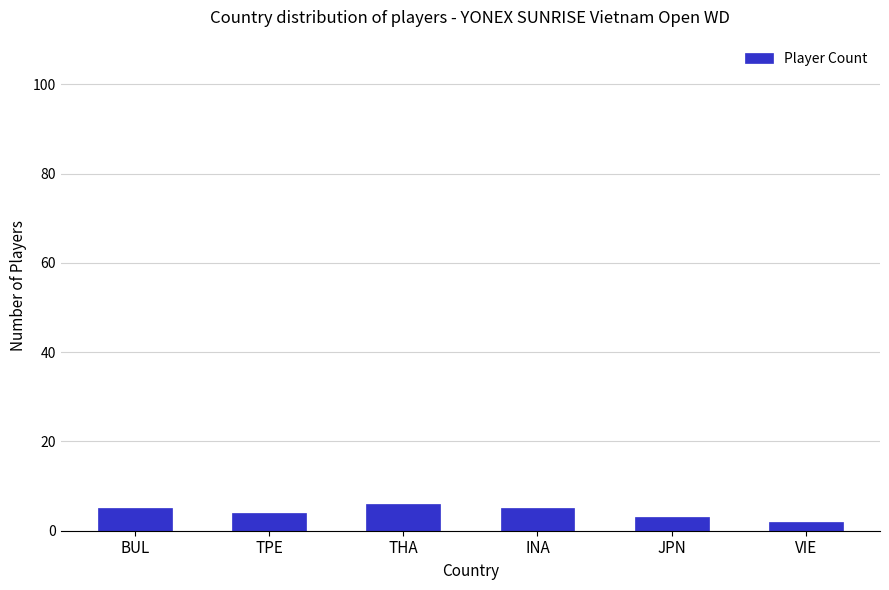

True or false: the data shows 2 at VIE.

True